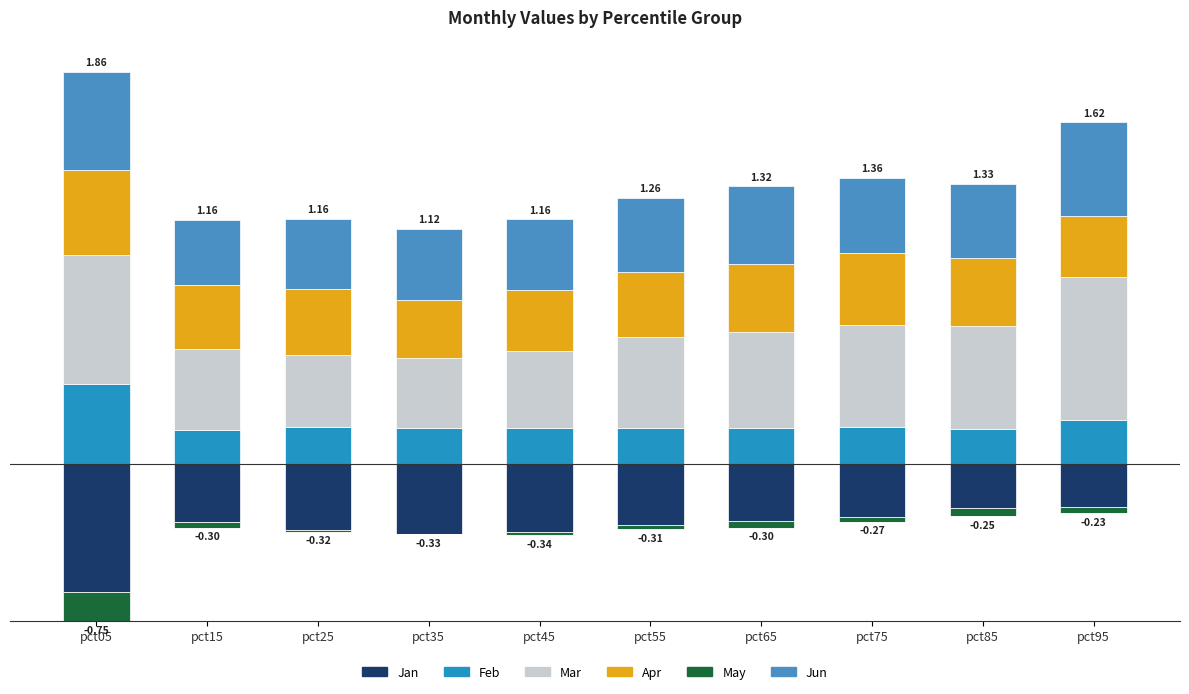

Which has a higher value, pct05 or pct95?

pct05